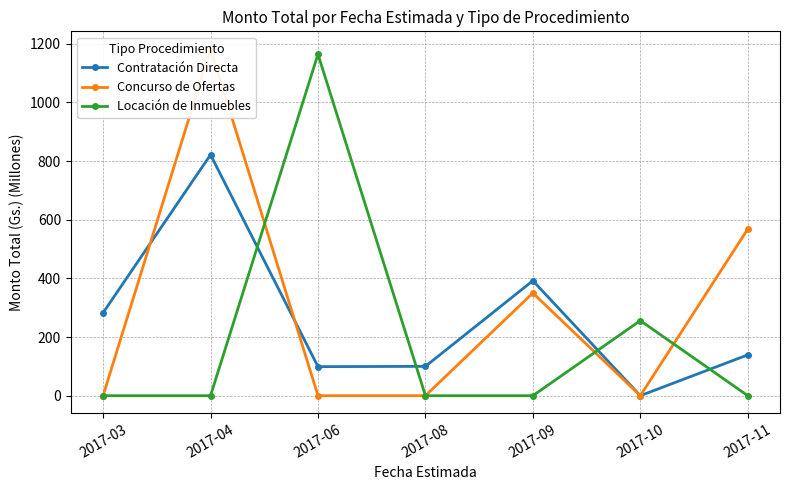

What is the average value of the Locación de Inmuebles series?

202.9